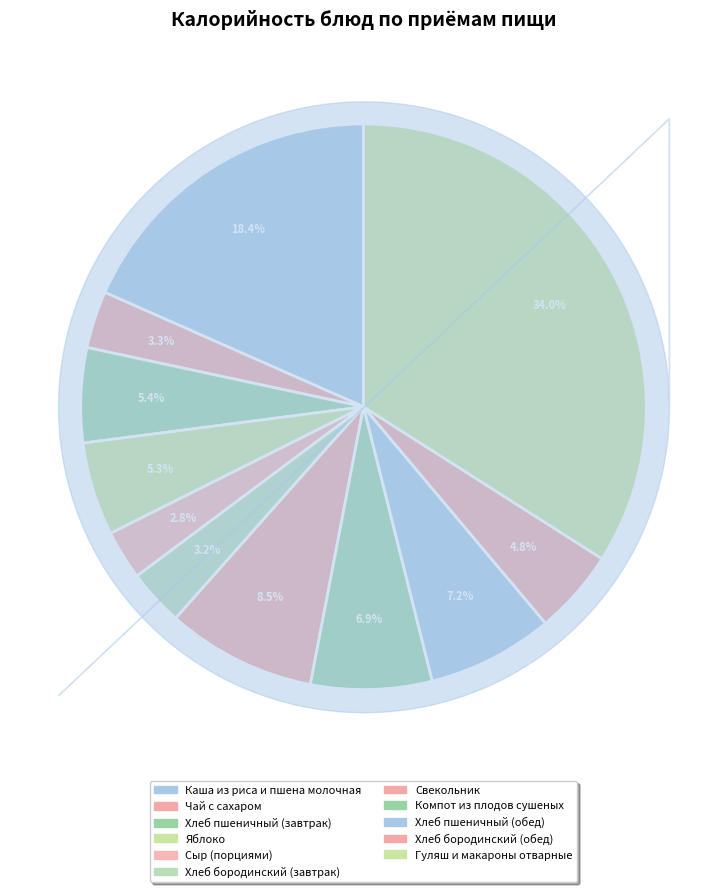

Count the number of slices in the pie.

11